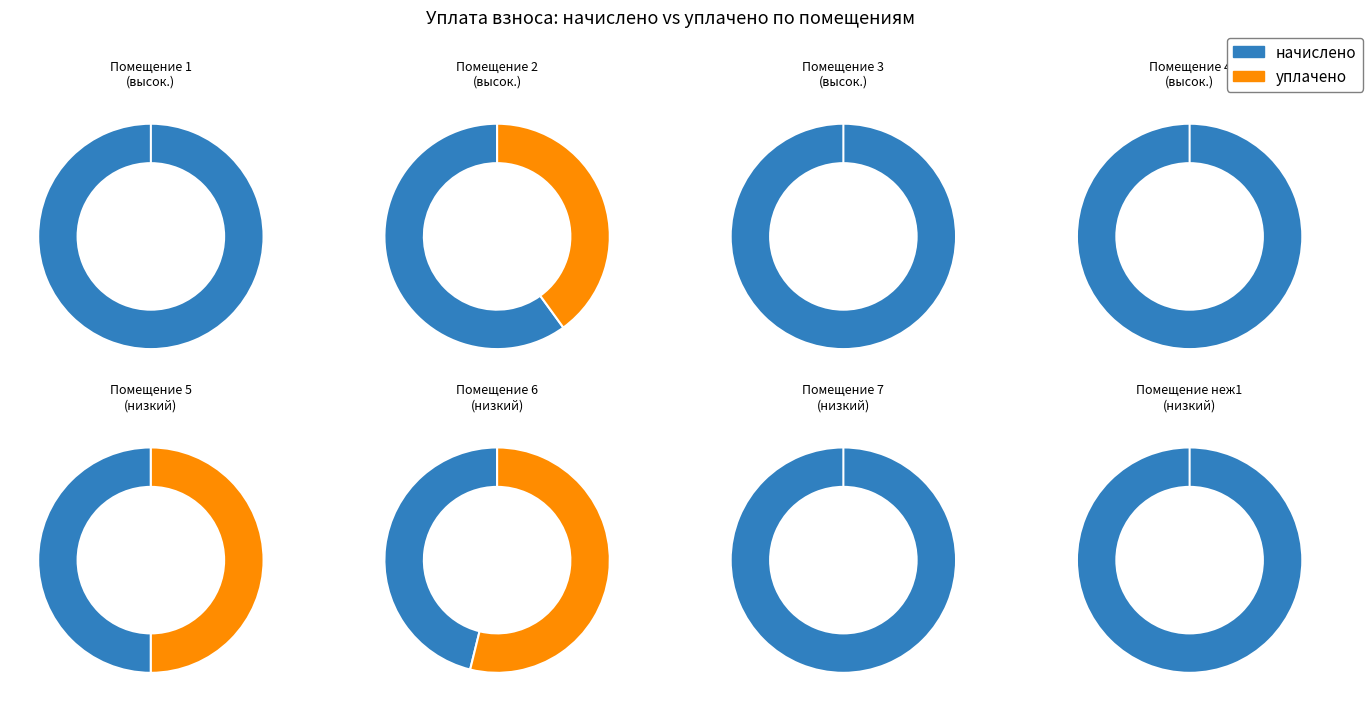

The 1 slice represents 9% of the pie. True or false?

False